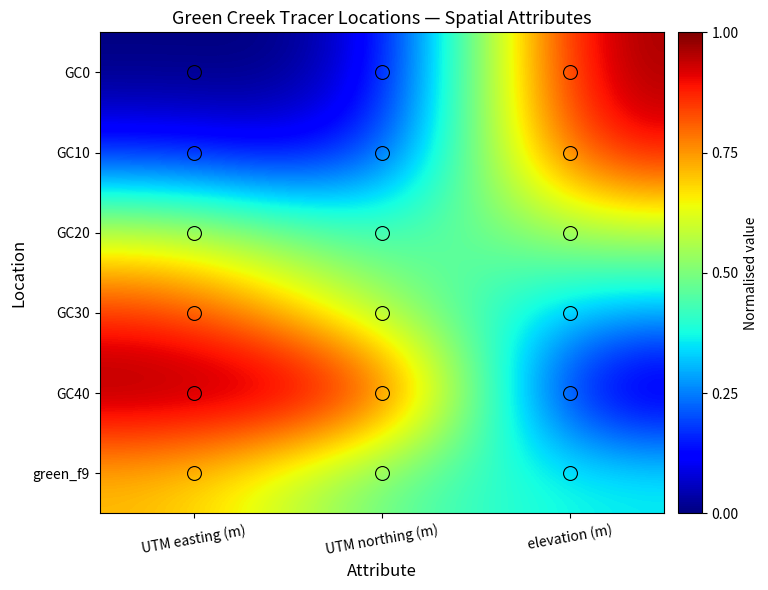

Which has a higher value, UTM easting (m) or UTM northing (m)?

UTM easting (m)